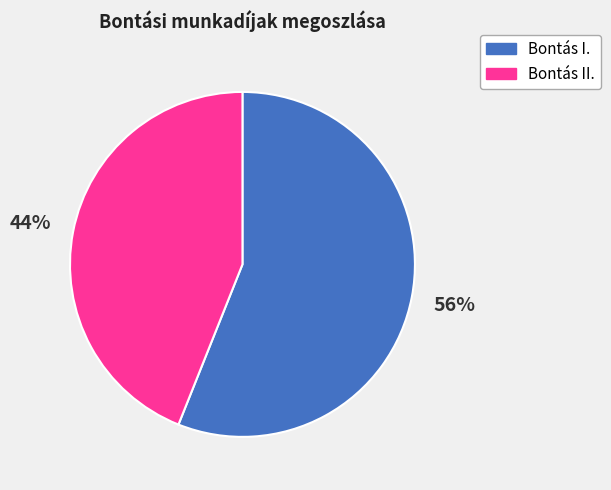

Count the number of slices in the pie.

2